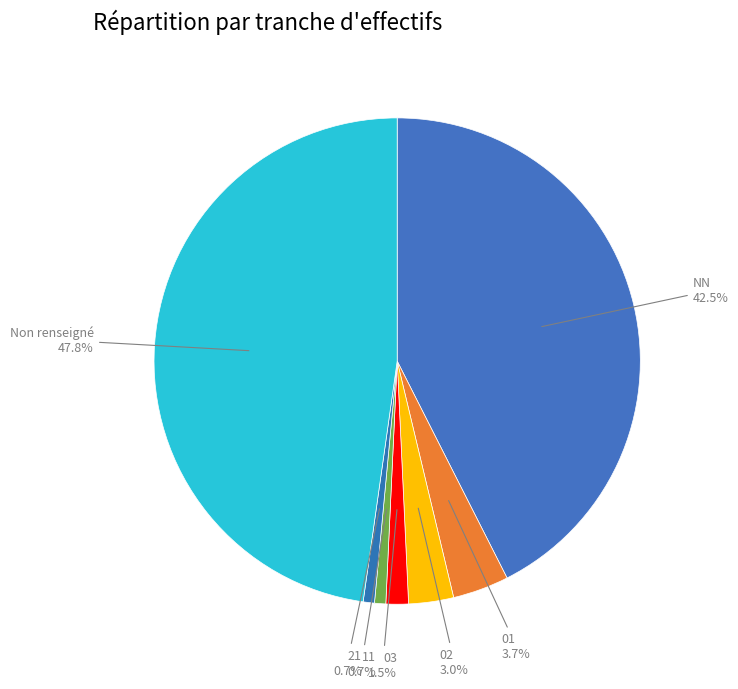

What is the largest slice in the pie chart?

Non renseigné